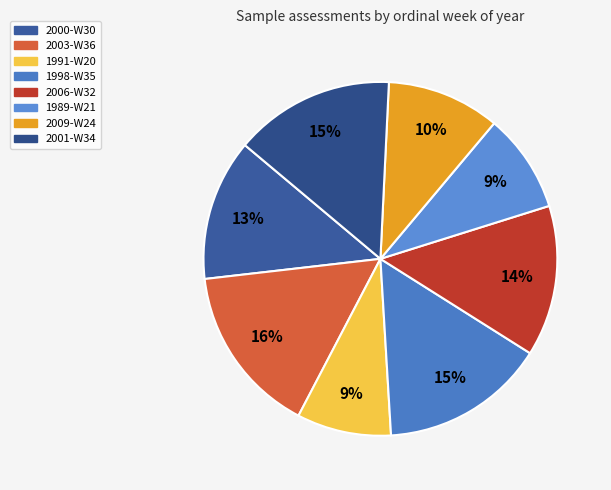

Count the number of slices in the pie.

8